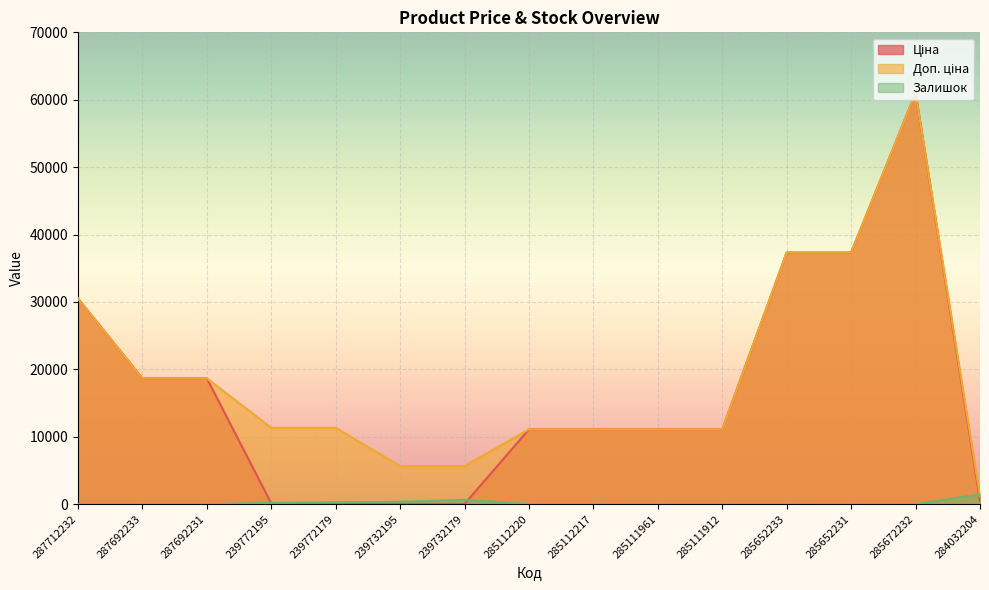

At which category is the sum across all series the highest?

285672232